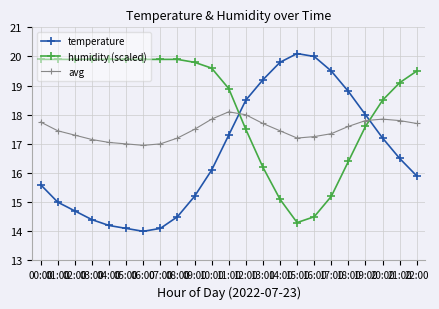

What is the maximum value shown in the chart?

20.1